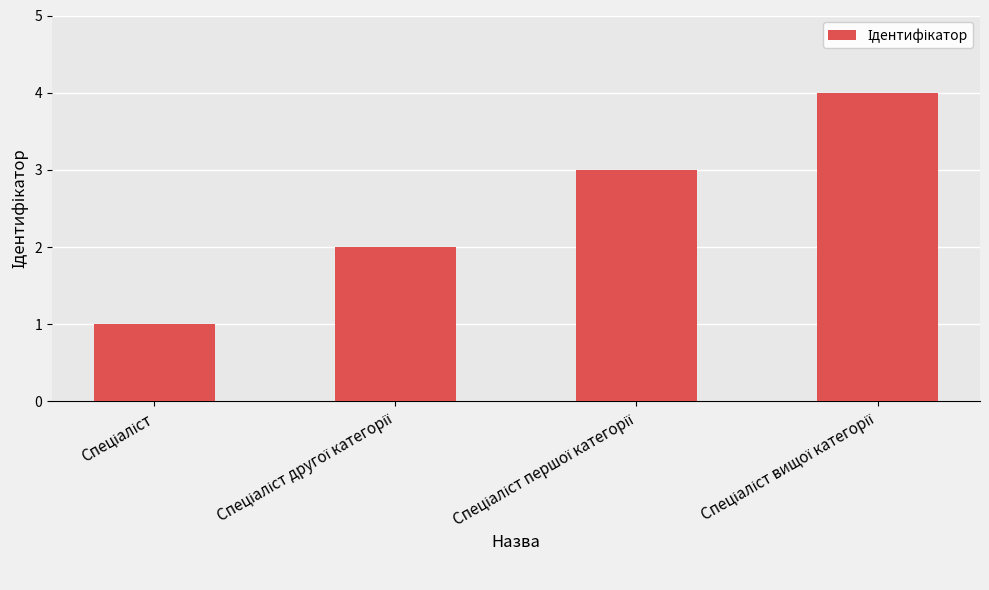

What is the sum of all values?

10